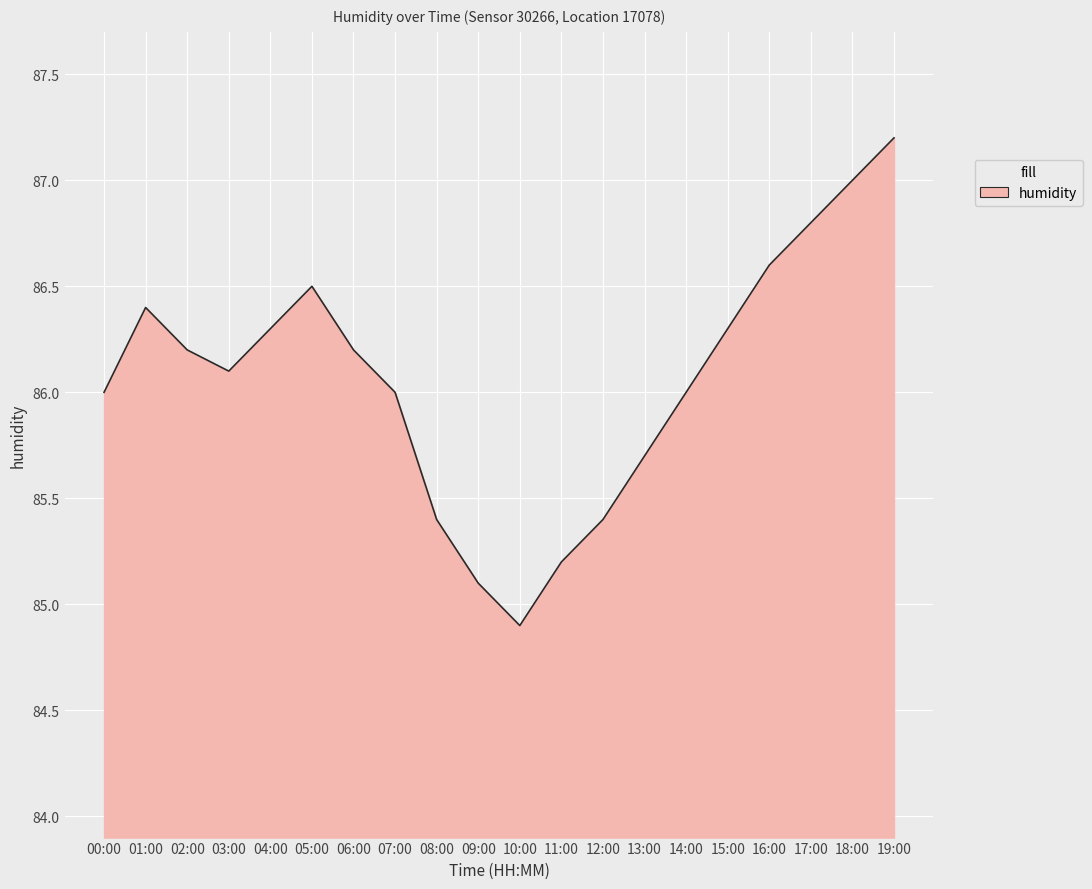

Between 00:00 and 12:00, which is larger?

00:00